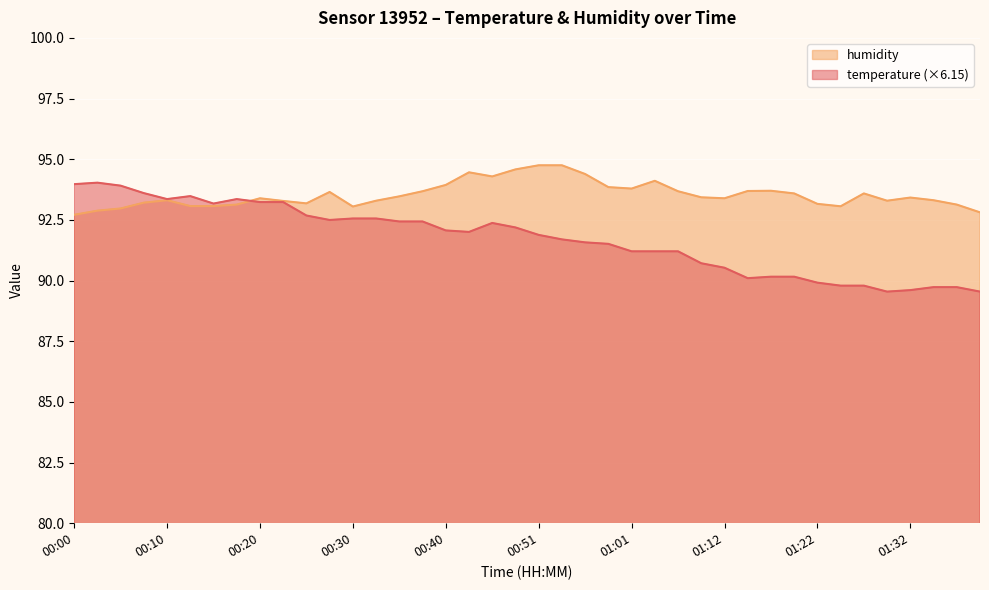

List the series in order of their peak value, highest first.

humidity, temperature (×6.15)